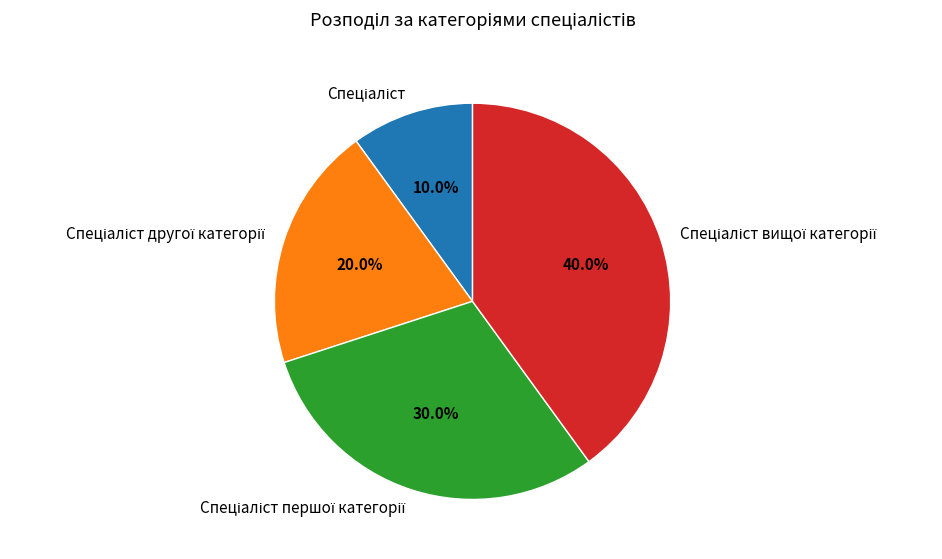

Is there a majority slice in this chart?

No